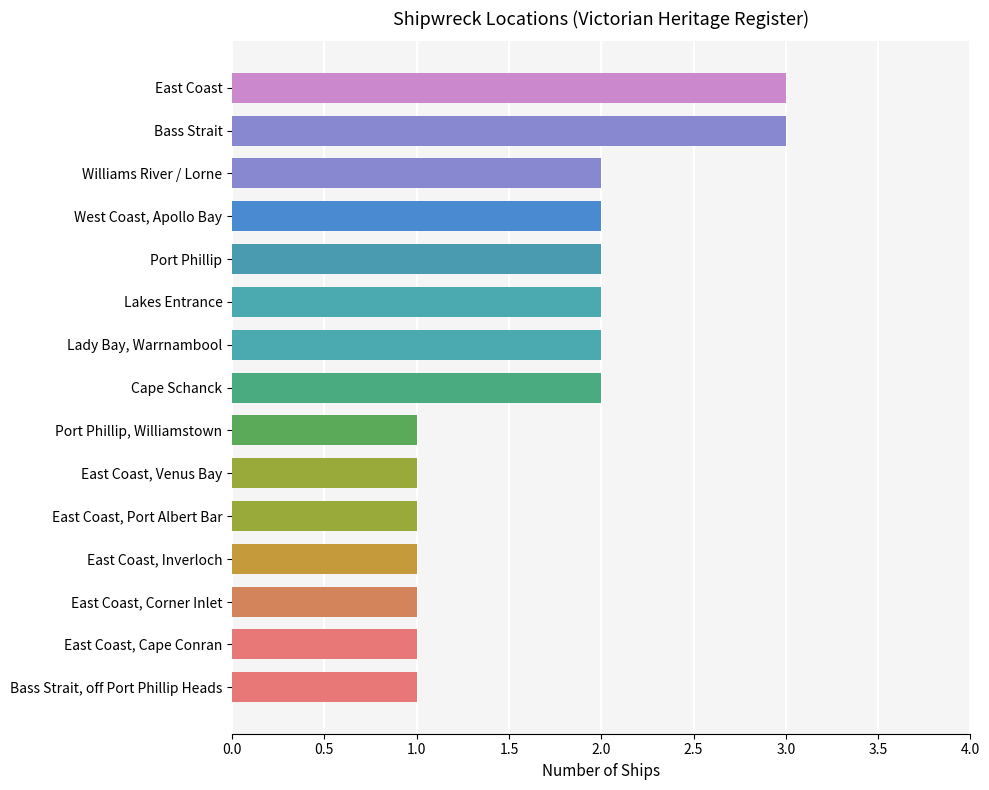

How many bars are there in total?

15